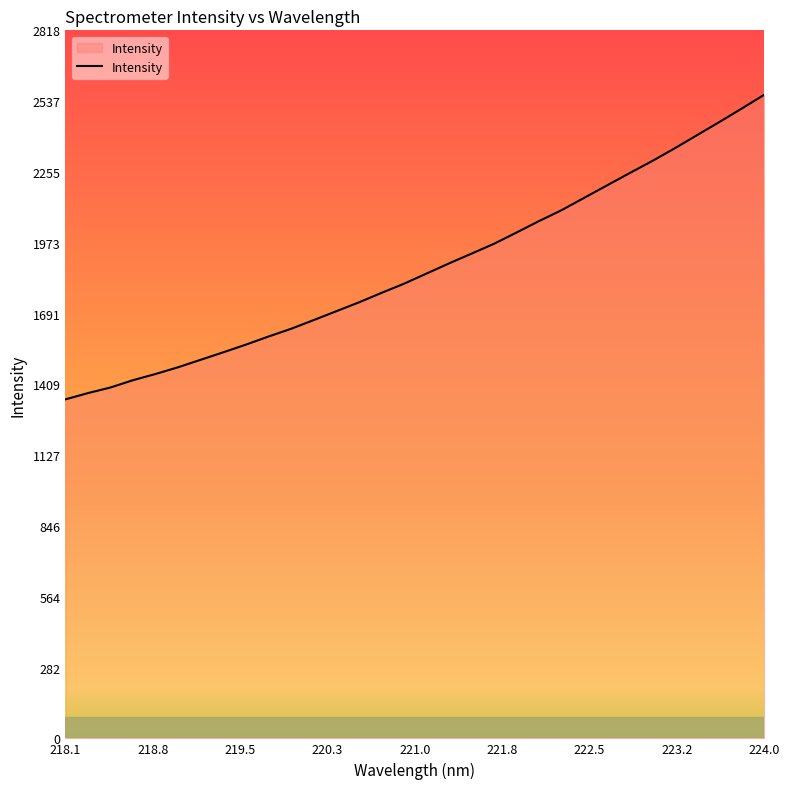

What is the difference between the maximum and minimum values?

1212.7